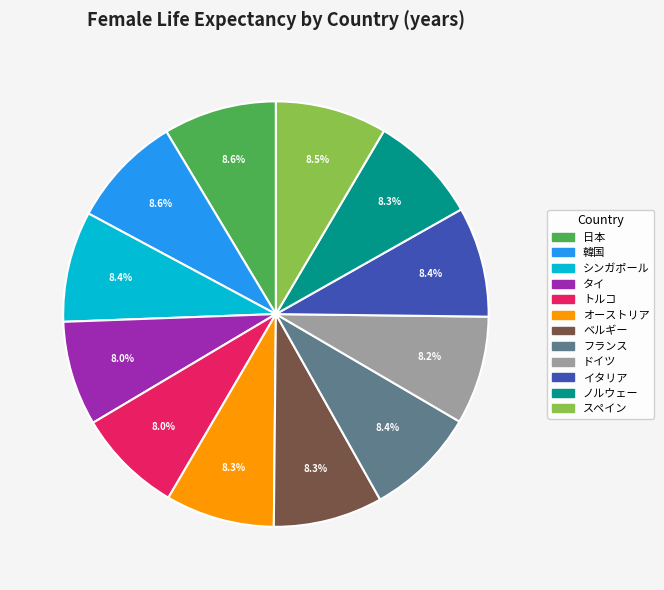

Is there a majority slice in this chart?

No